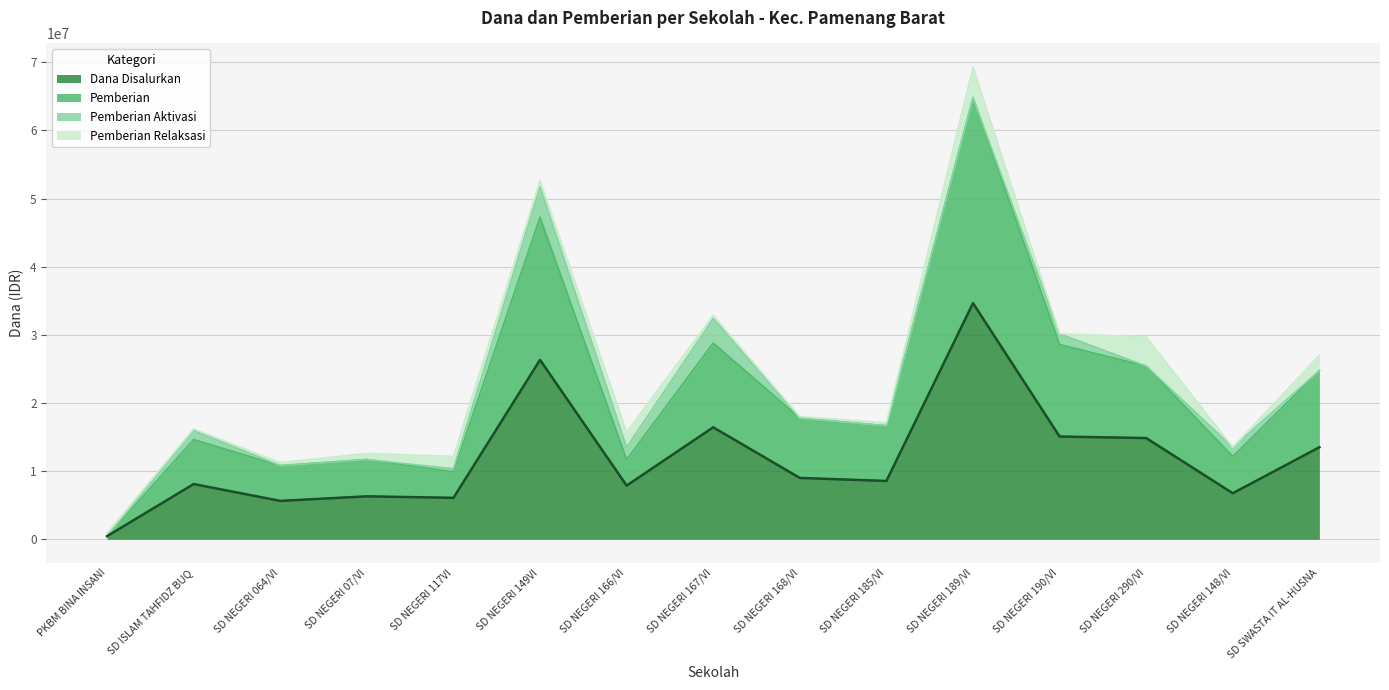

List the labels in order of Pemberian value, smallest first.

PKBM BINA INSANI, SD NEGERI 117VI, SD NEGERI 064/VI, SD NEGERI 07/VI, SD NEGERI 166/VI, SD NEGERI 148/VI, SD ISLAM TAHFIDZ BUQ, SD NEGERI 185/VI, SD NEGERI 168/VI, SD SWASTA IT AL-HUSNA, SD NEGERI 290/VI, SD NEGERI 190/VI, SD NEGERI 167/VI, SD NEGERI 149VI, SD NEGERI 189/VI